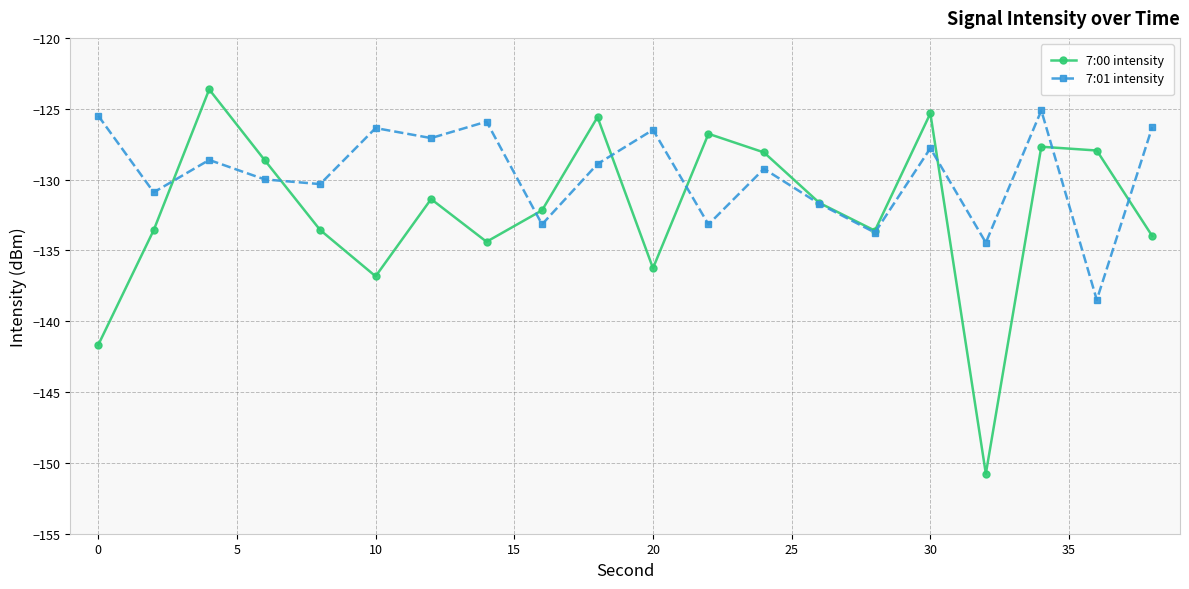

List the series in order of their overall mean, lowest first.

7:00 intensity, 7:01 intensity